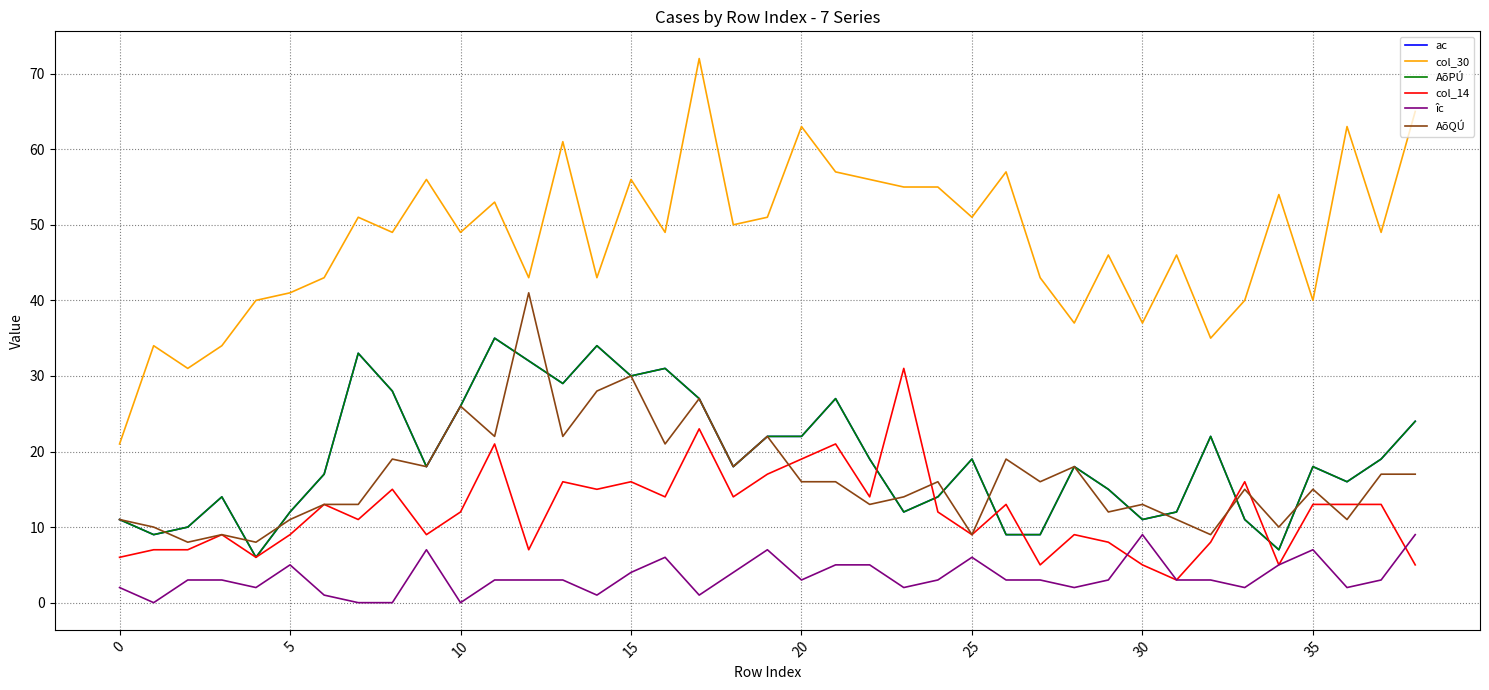

Is this an area chart (filled region under the line)?

No